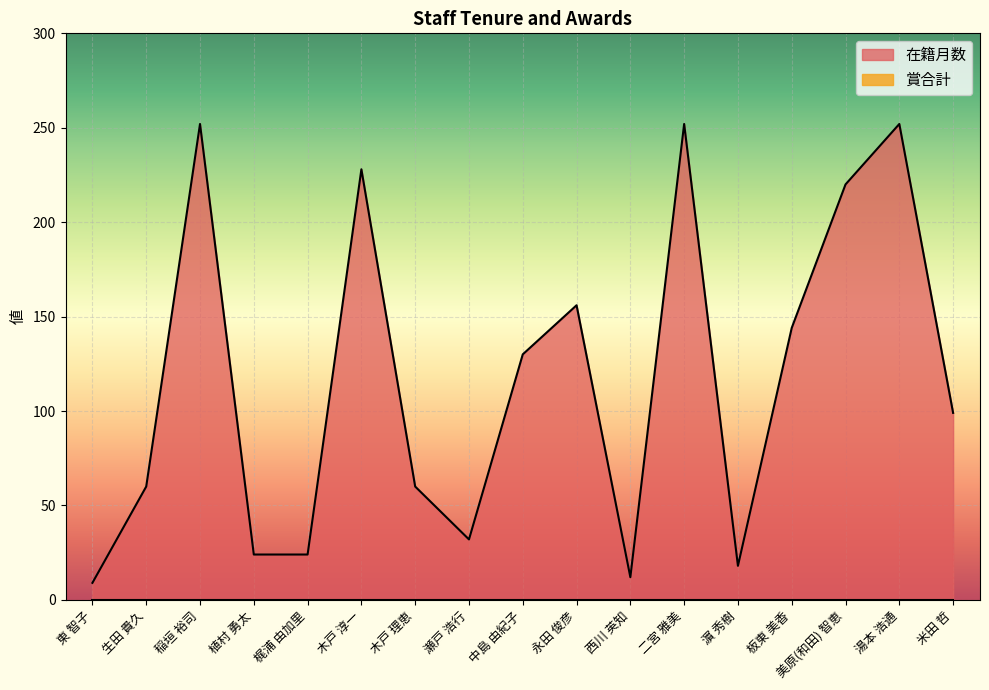

What is the ratio of the value at 西川 英知 to the value at 永田 俊彦?

0.1